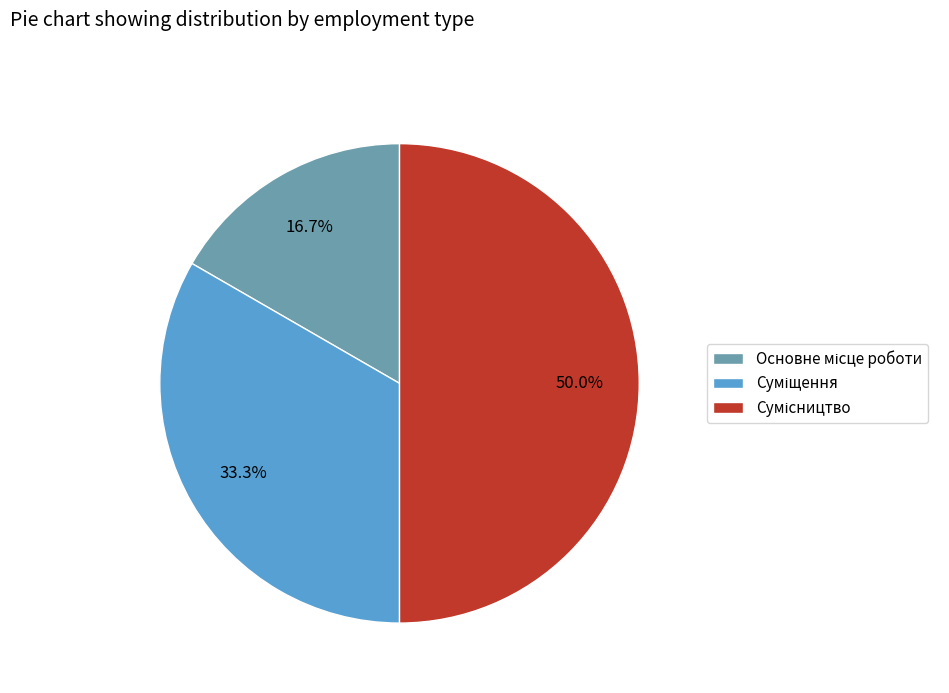

To the nearest percent, what is the difference between the Суміщення and Основне місце роботи slice percentages?

17%